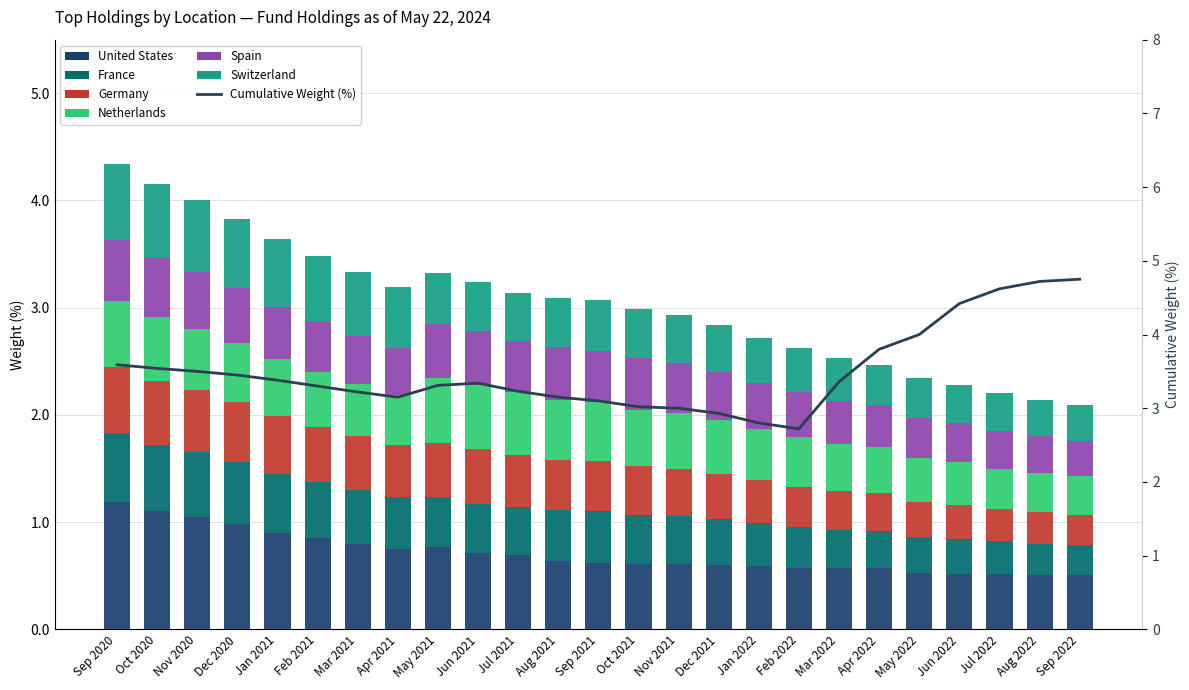

Which series has the largest range (max minus min)?

United States